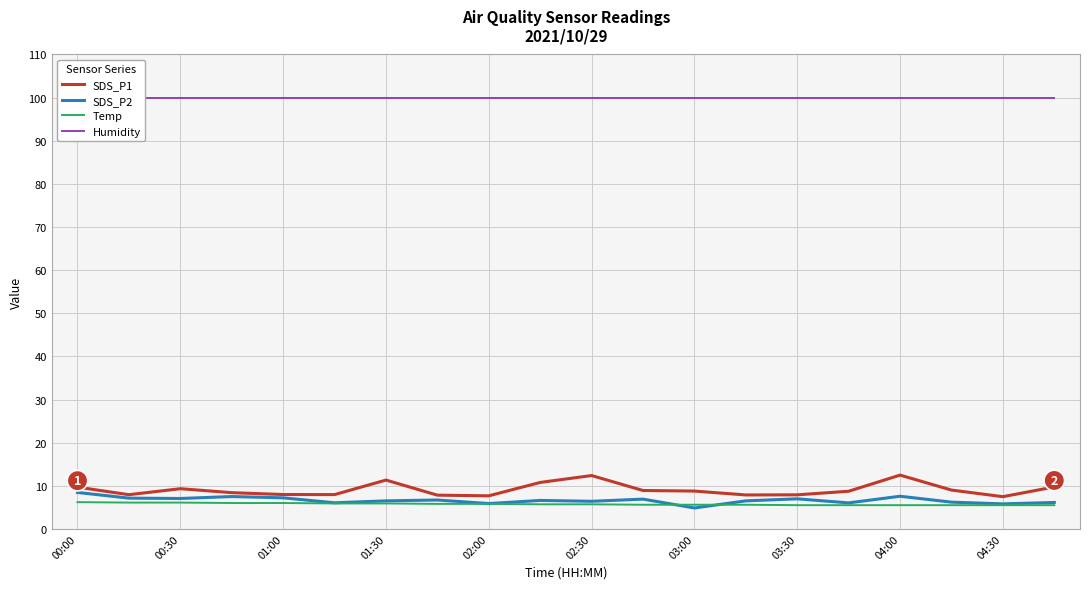

What is the average value of the Temp series?

5.8